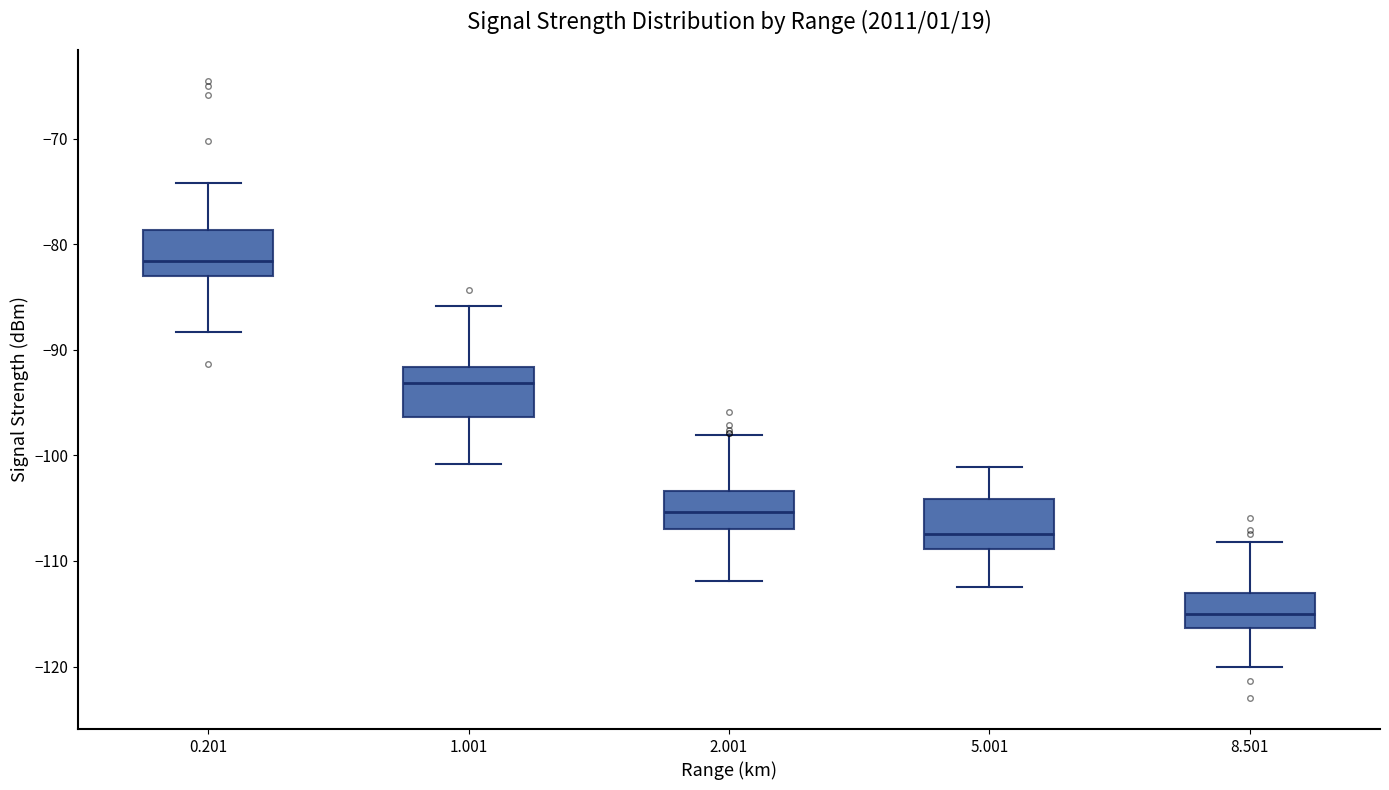

Which box's median line is the lowest?

8.501